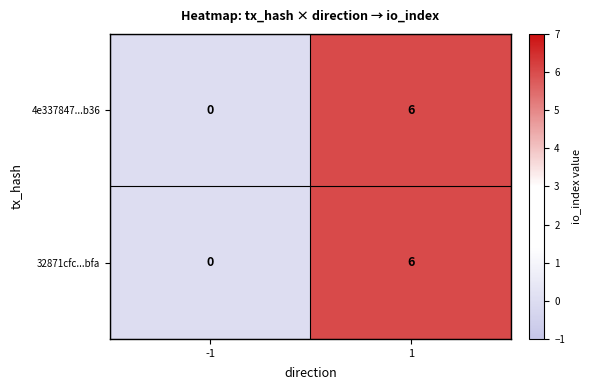

How many series are shown in this chart?

2